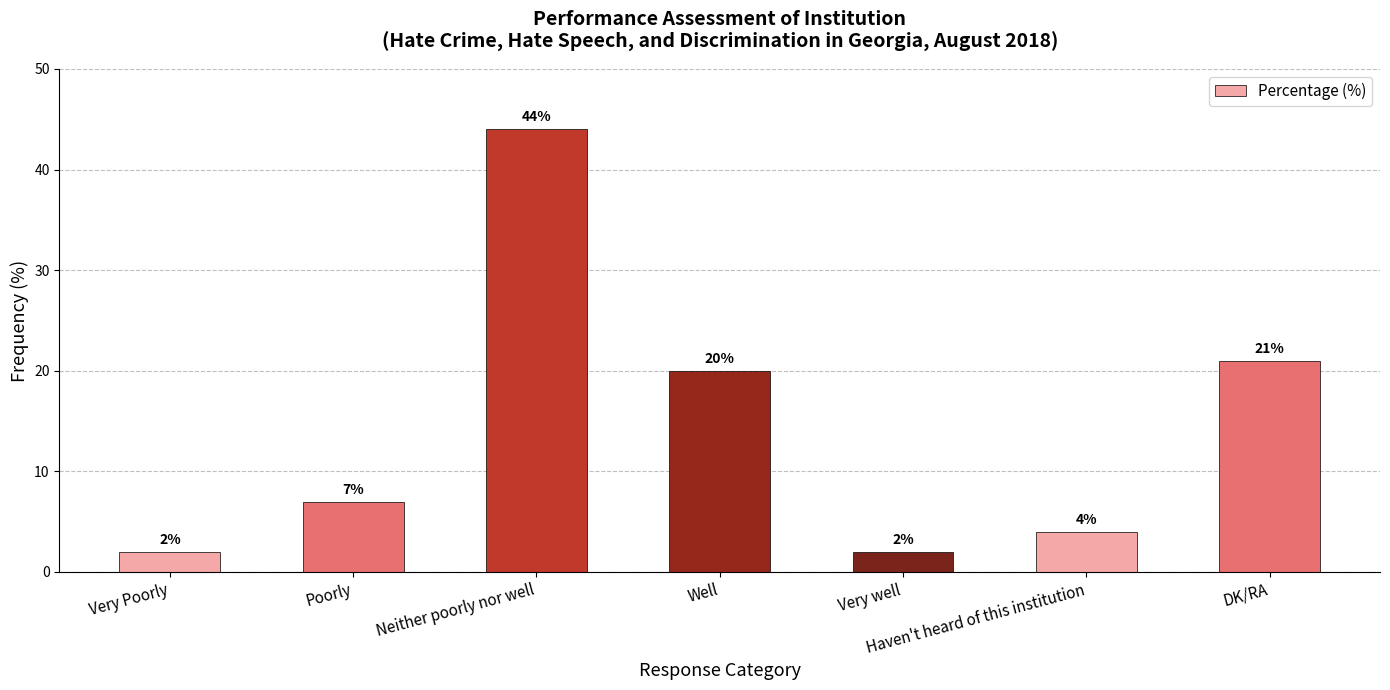

What is the difference between the values at Neither poorly nor well and Haven't heard of this institution?

40